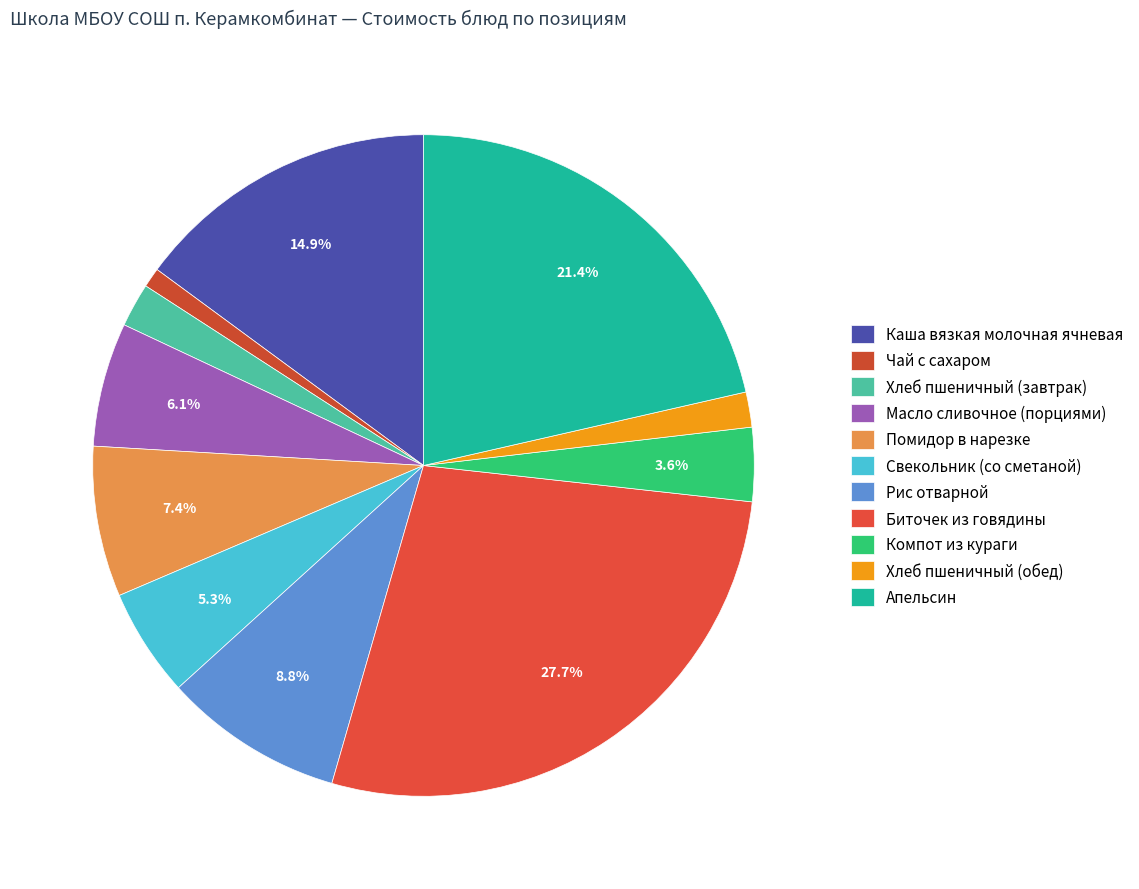

How many slices are in this pie chart?

11